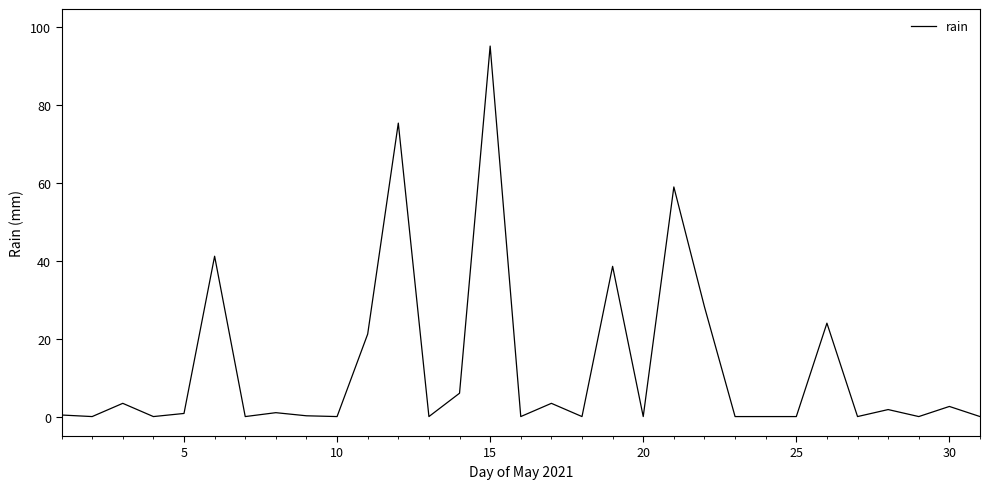

What is the maximum value shown in the chart?

95.2